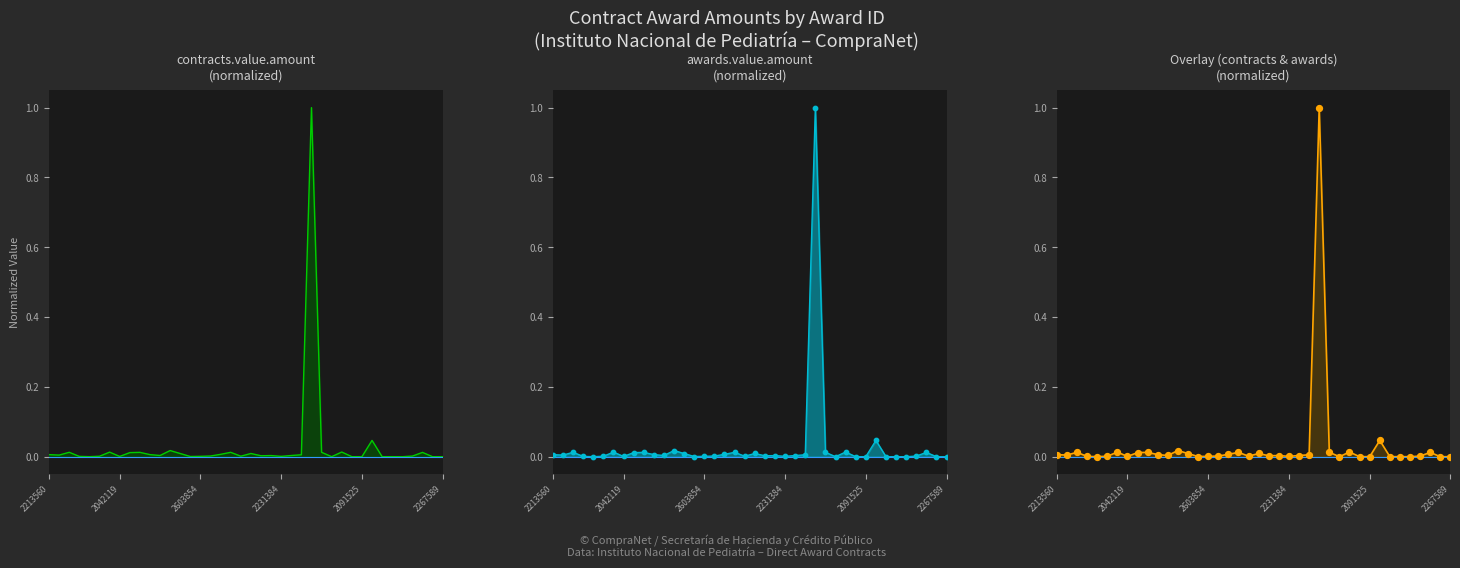

Which series contains the lowest Y value?

contracts.value.amount